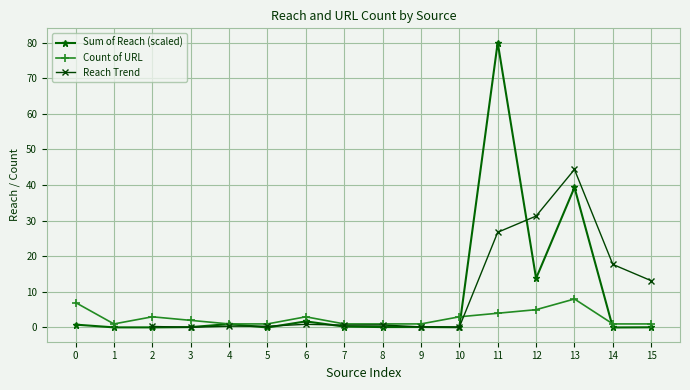

What is the difference between the second highest and minimum values?

39.3